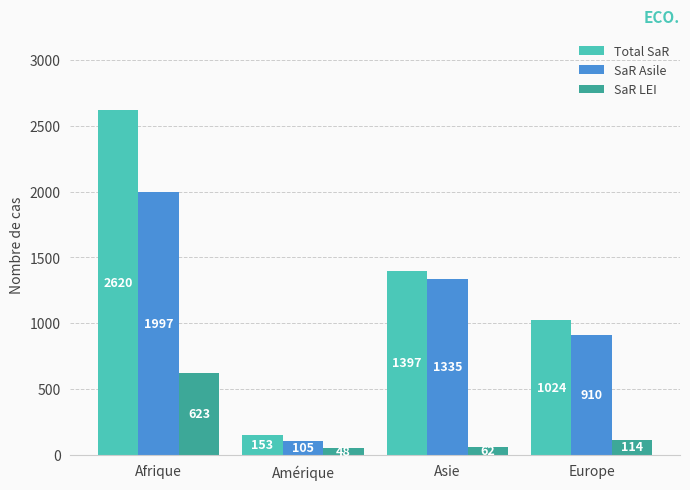

List the series in order of their overall mean, lowest first.

SaR LEI, SaR Asile, Total SaR